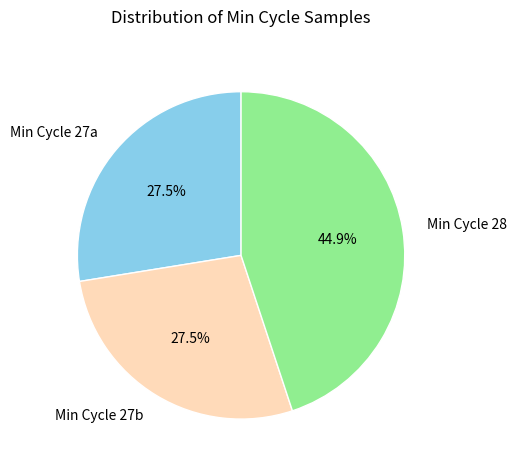

Combined, what portion of the pie is Min Cycle 27a and Min Cycle 28?

72.5%